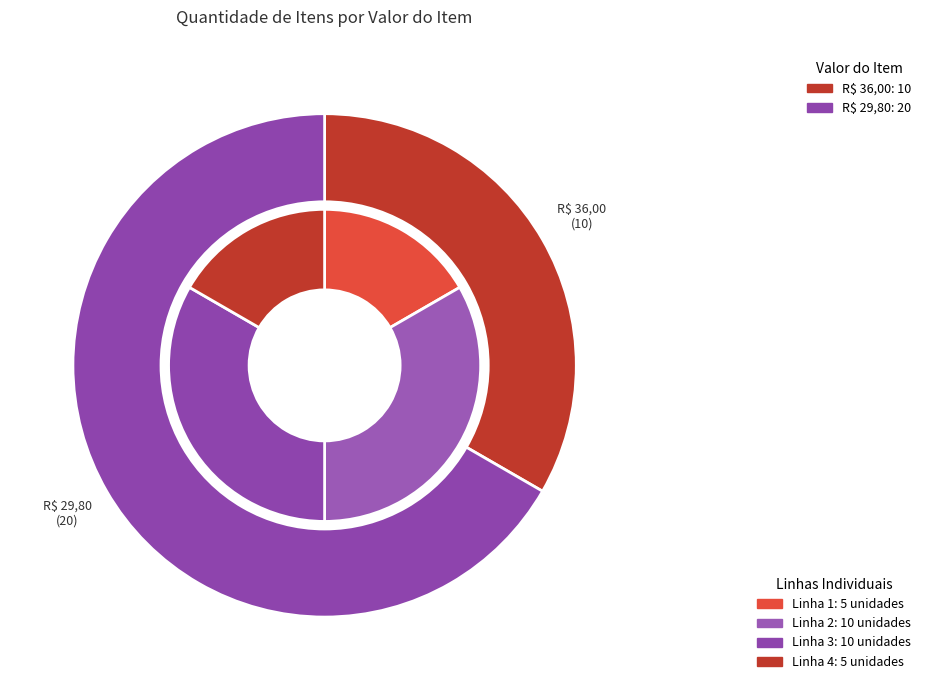

Which category has the biggest portion of the pie?

R$ 29,80